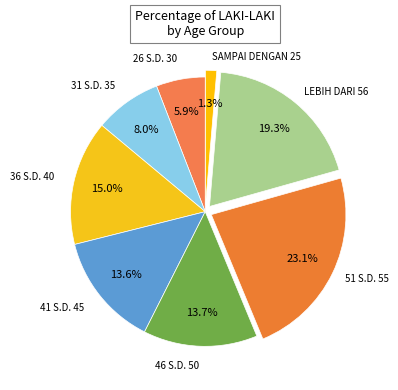

How many segments does this pie chart have?

8